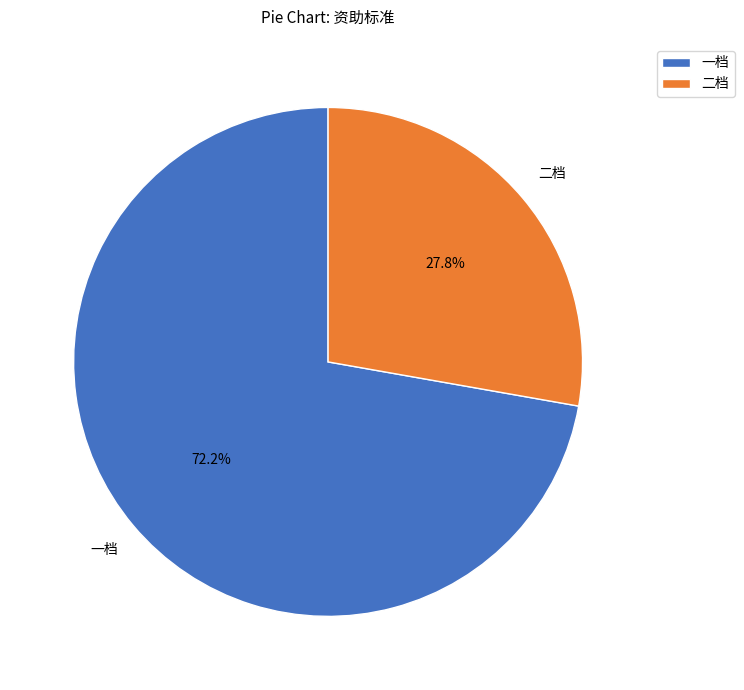

Do 二档 and 一档 together represent more than half of the pie?

Yes